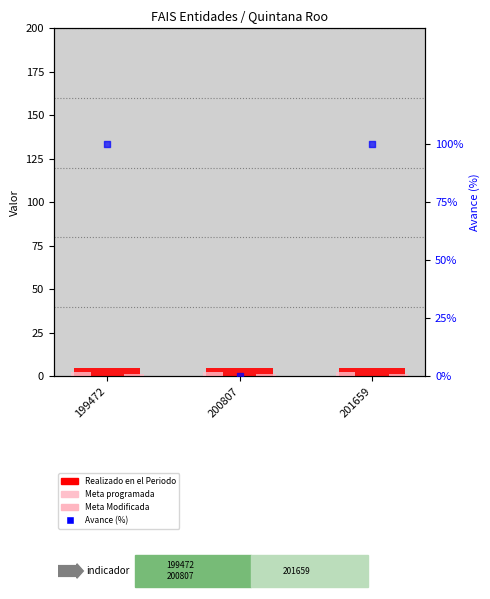

Which series contains the highest Y value?

Avance (%)